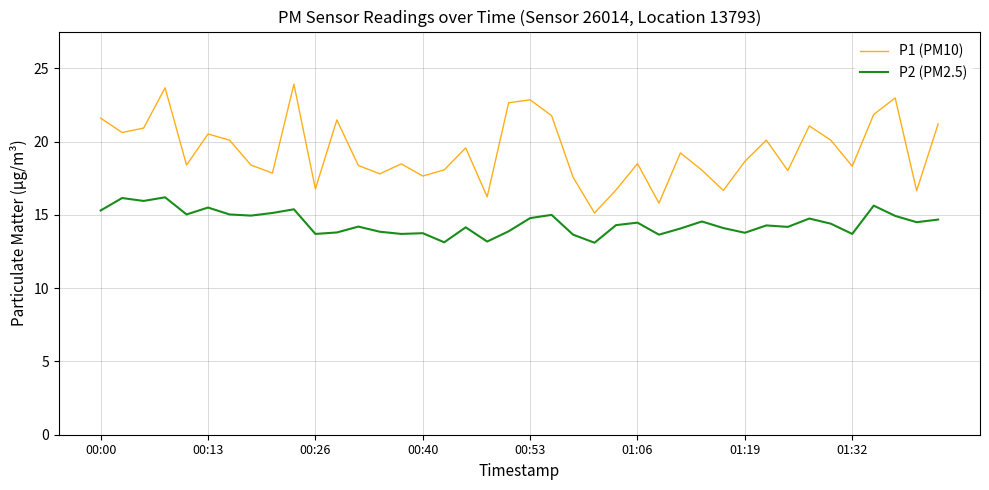

Rank the series by their maximum value, from highest to lowest.

P1 (PM10), P2 (PM2.5)